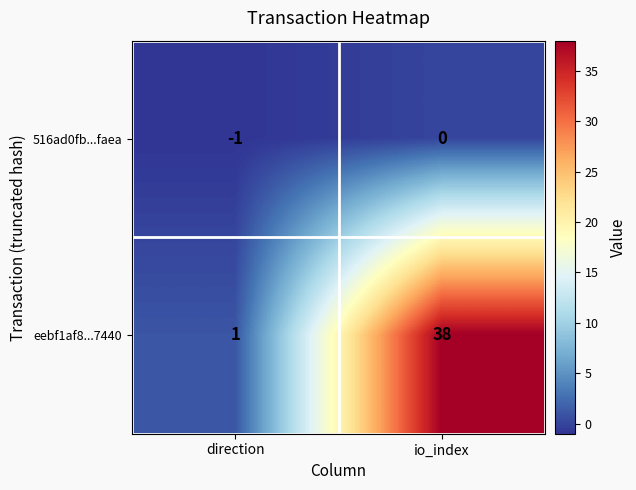

Rank the categories by eebf1af8...7440 value from highest to lowest.

io_index, direction